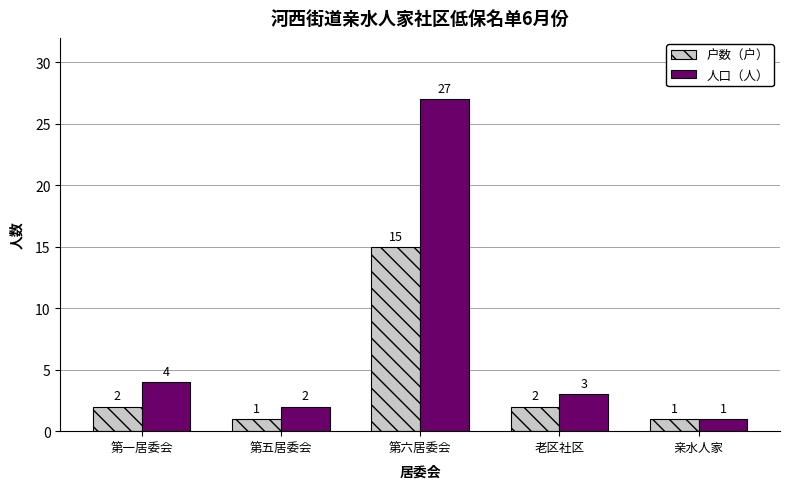

Rank the series by their average value, from highest to lowest.

人口（人）, 户数（户）